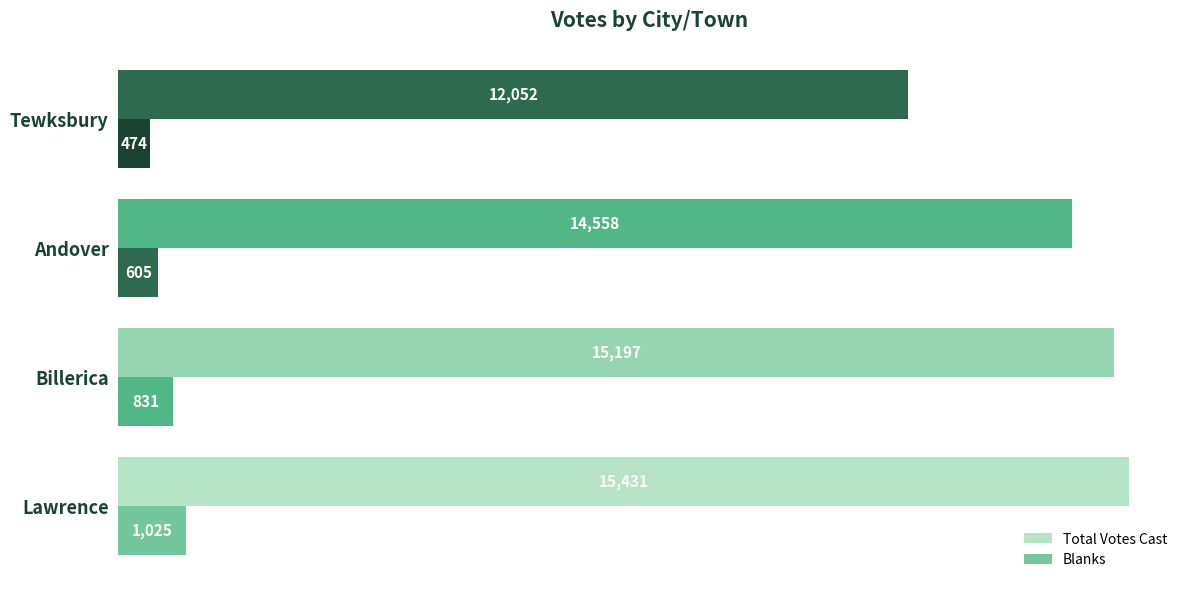

How many categories are shown in the chart?

4